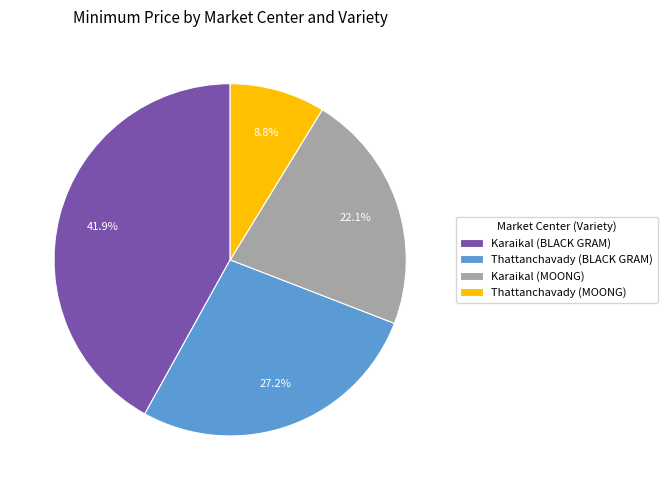

To the nearest percent, what is the difference between the Karaikal (MOONG) and Karaikal (BLACK GRAM) slice percentages?

20%